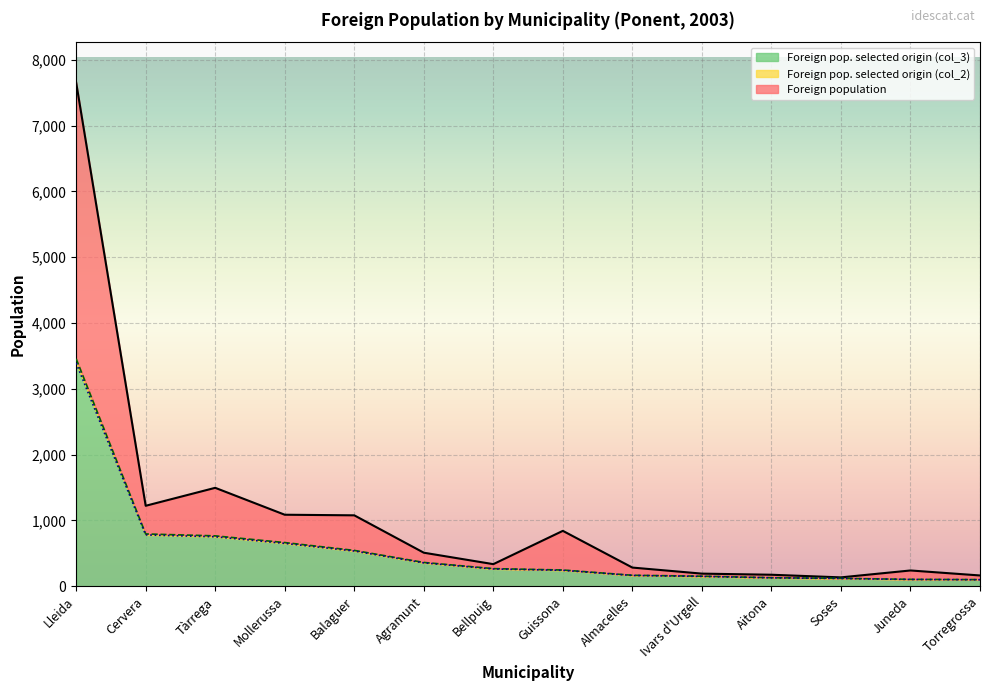

Between Ivars d'Urgell and Almacelles, which is larger?

Almacelles